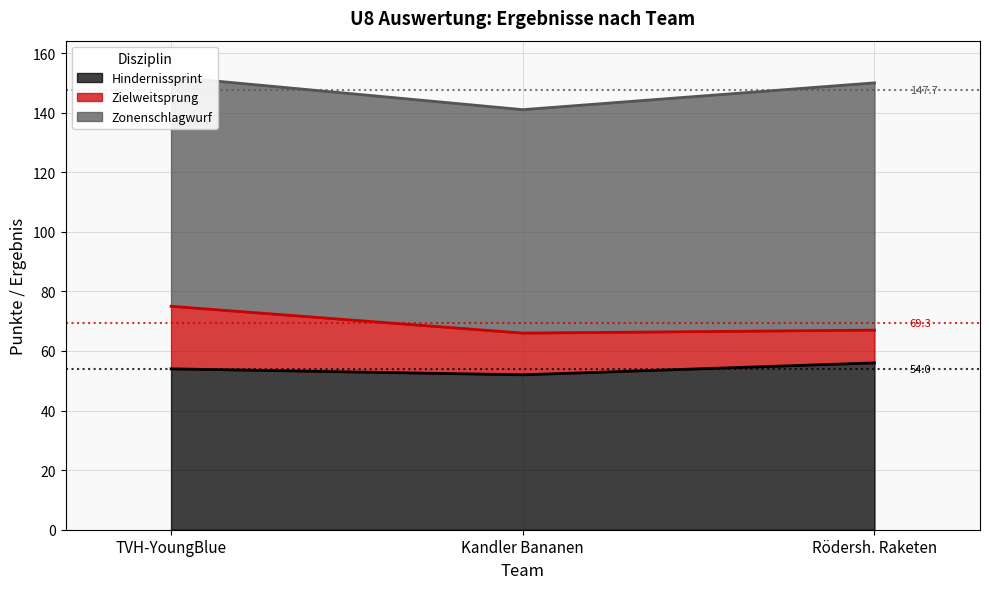

What is the lowest value of the Zielweitsprung series?

11